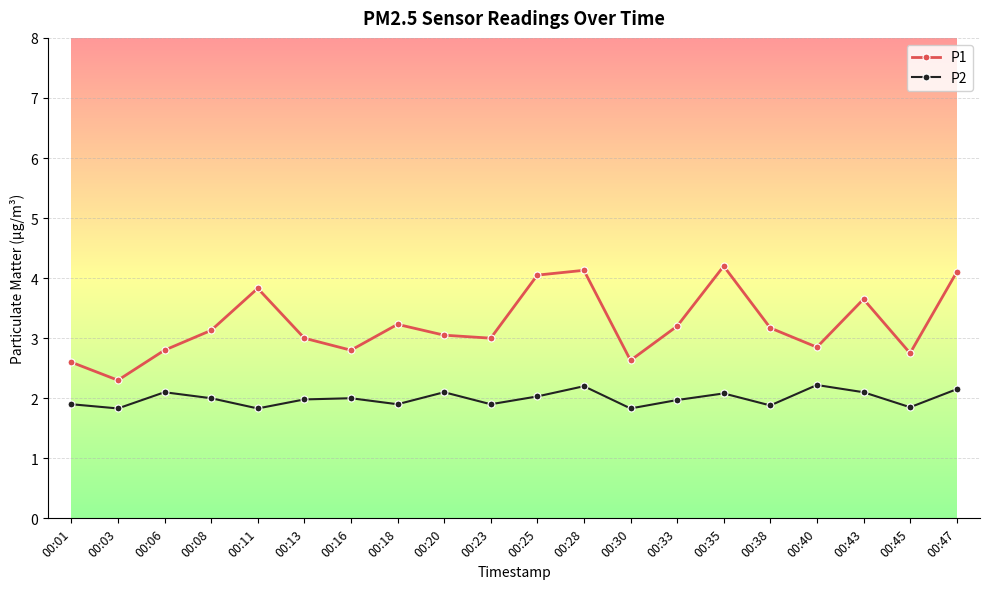

The P1 series shows 3.2 at 00:33. True or false?

True